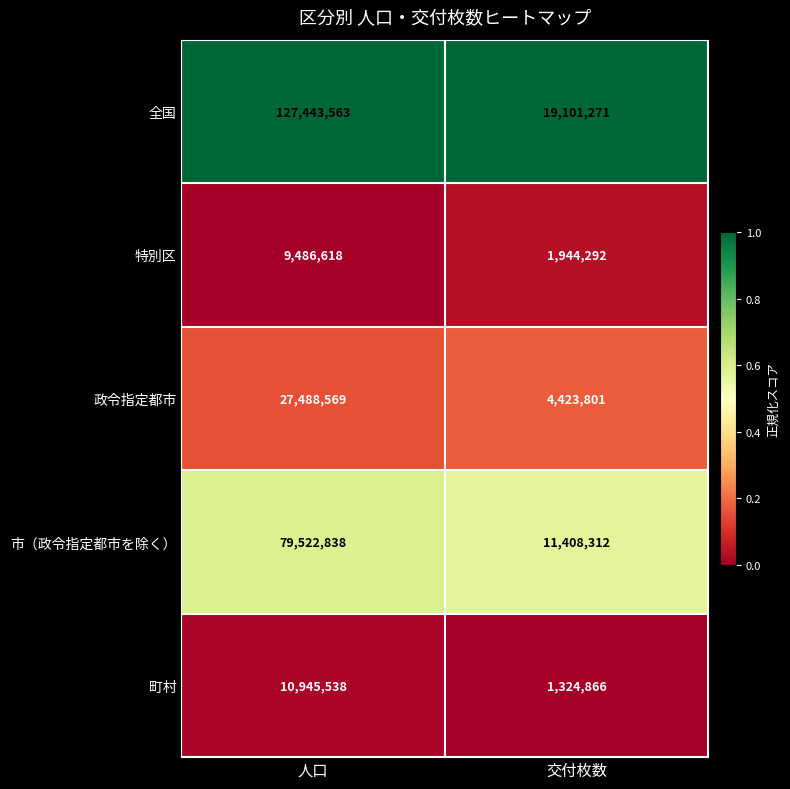

At which category is the sum across all series the highest?

人口